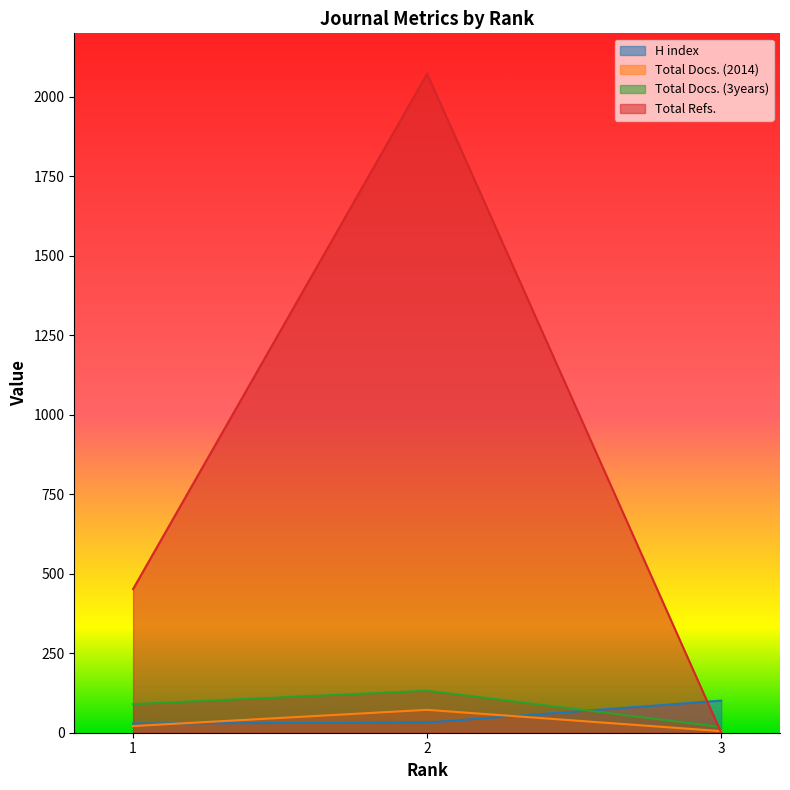

Is it true that Total Docs. (2014) equals 72 at 2?

True